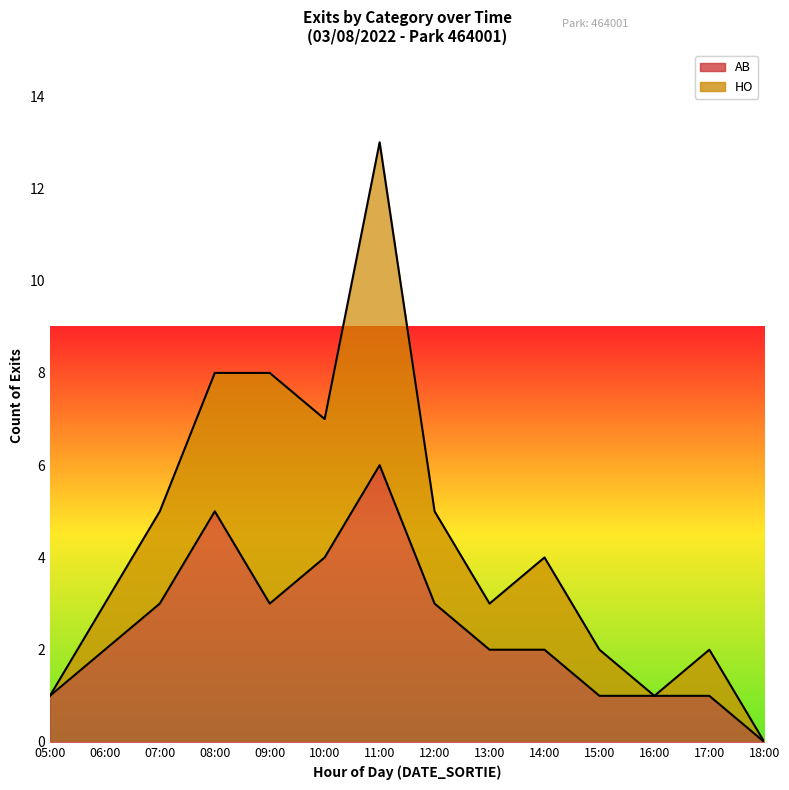

At which category is the sum across all series the highest?

11:00